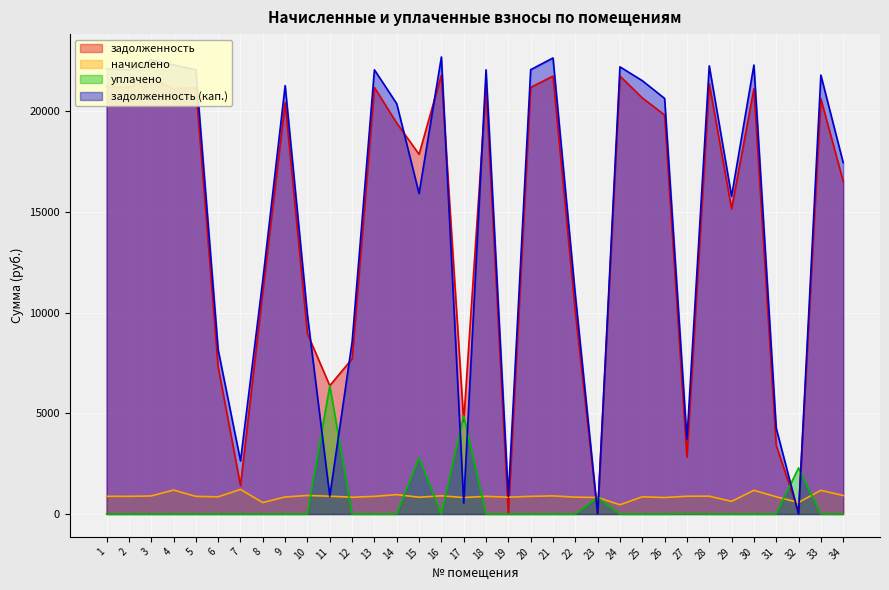

What is the value of the задолженность point at the 21st from the left?

21754.6